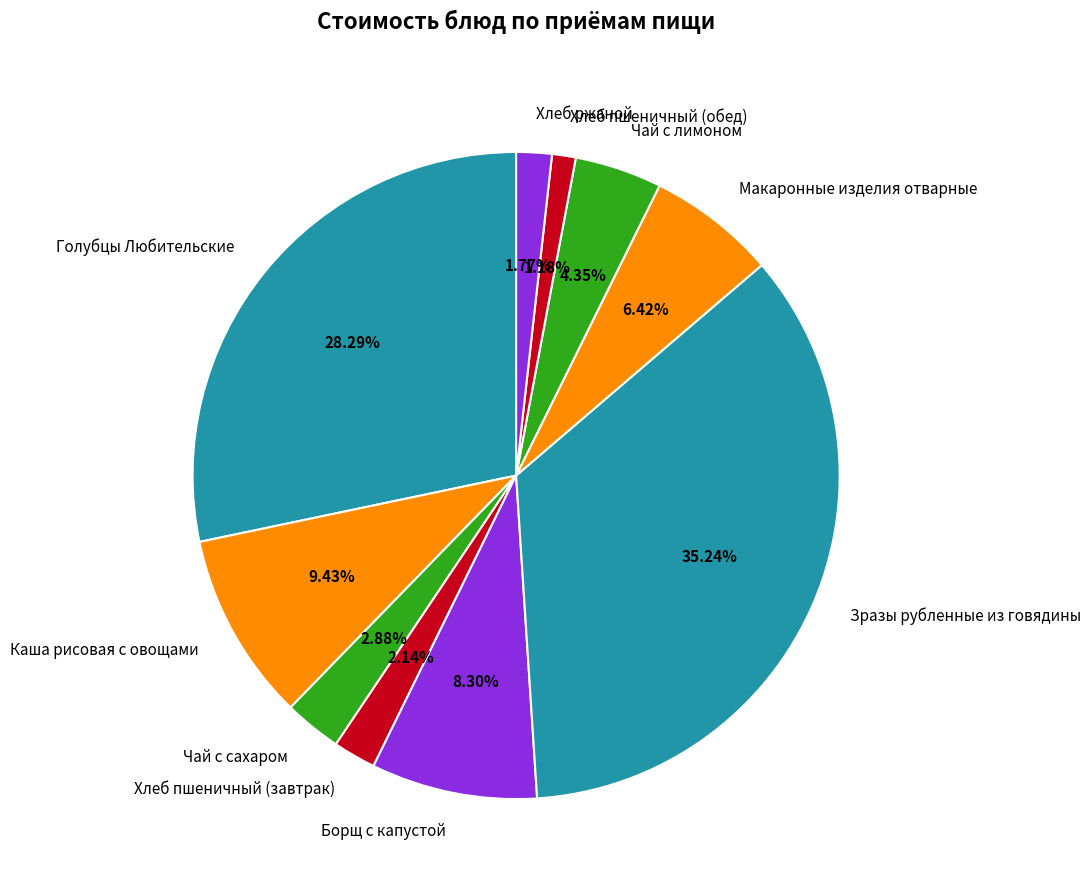

Between Хлеб пшеничный (завтрак) and Борщ с капустой, which is larger?

Борщ с капустой